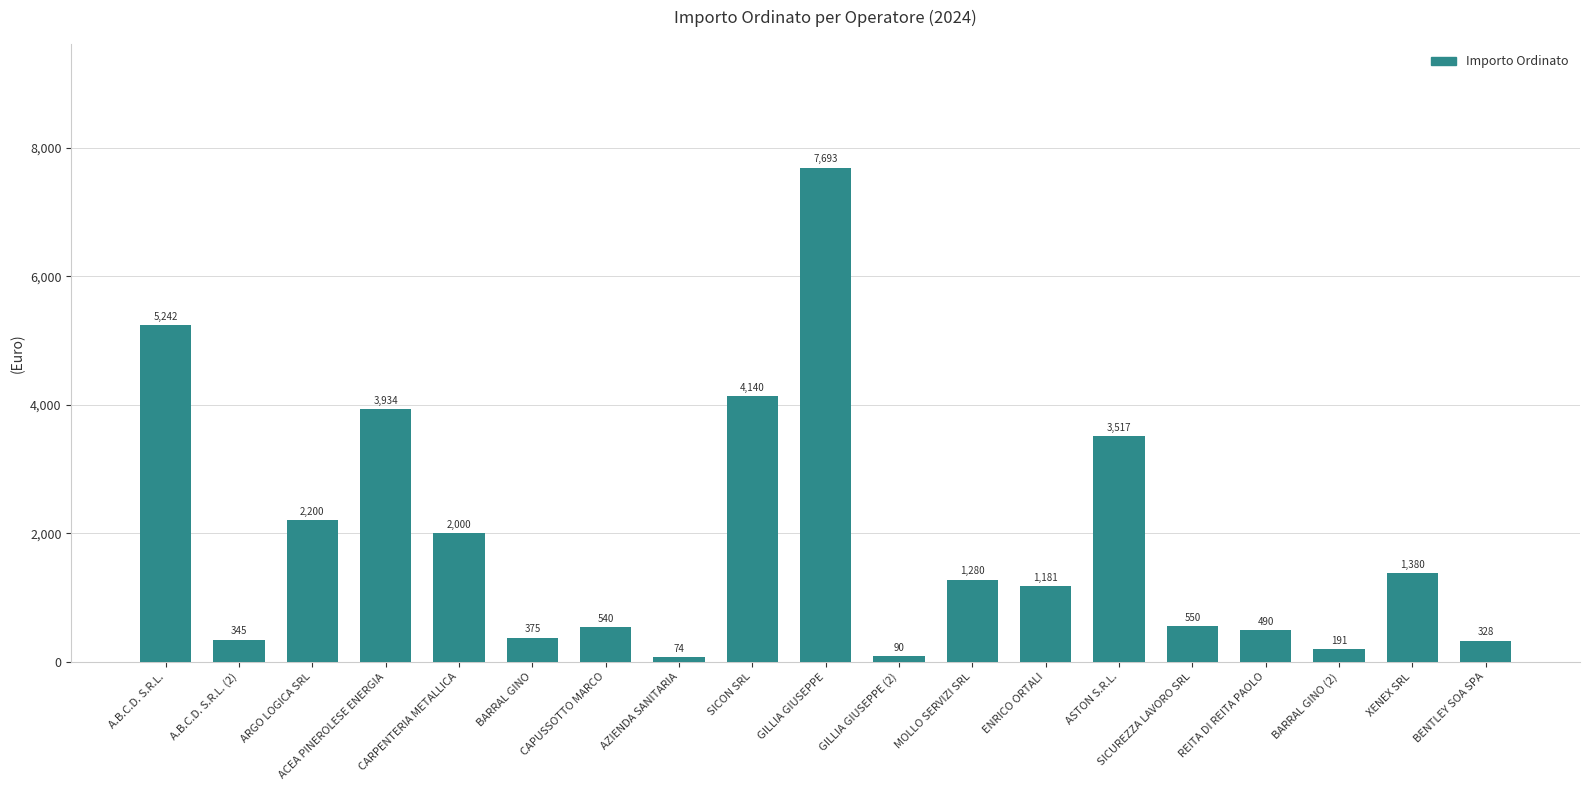

What is the change in value from ACEA PINEROLESE ENERGIA to BARRAL GINO (2)?

-3743.4